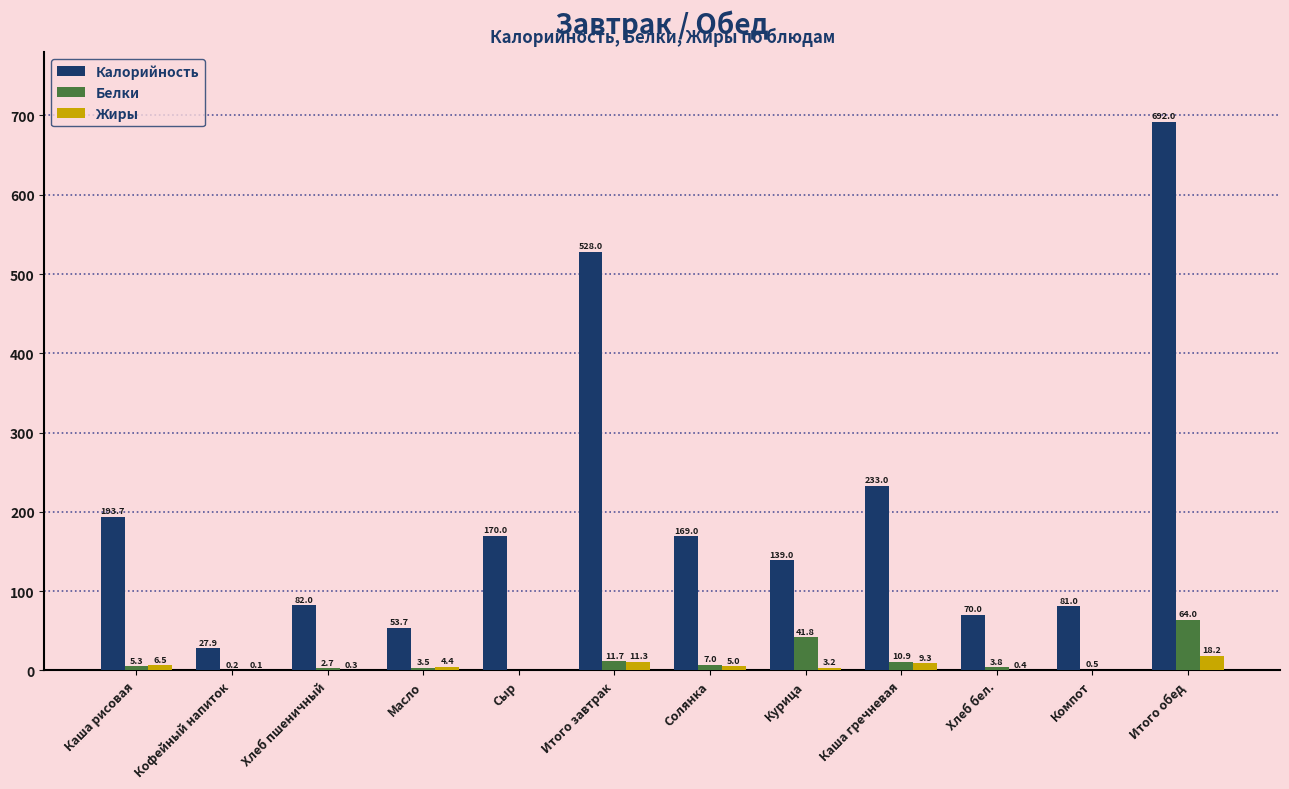

Which series changed the most between Хлеб бел. and Компот?

Калорийность